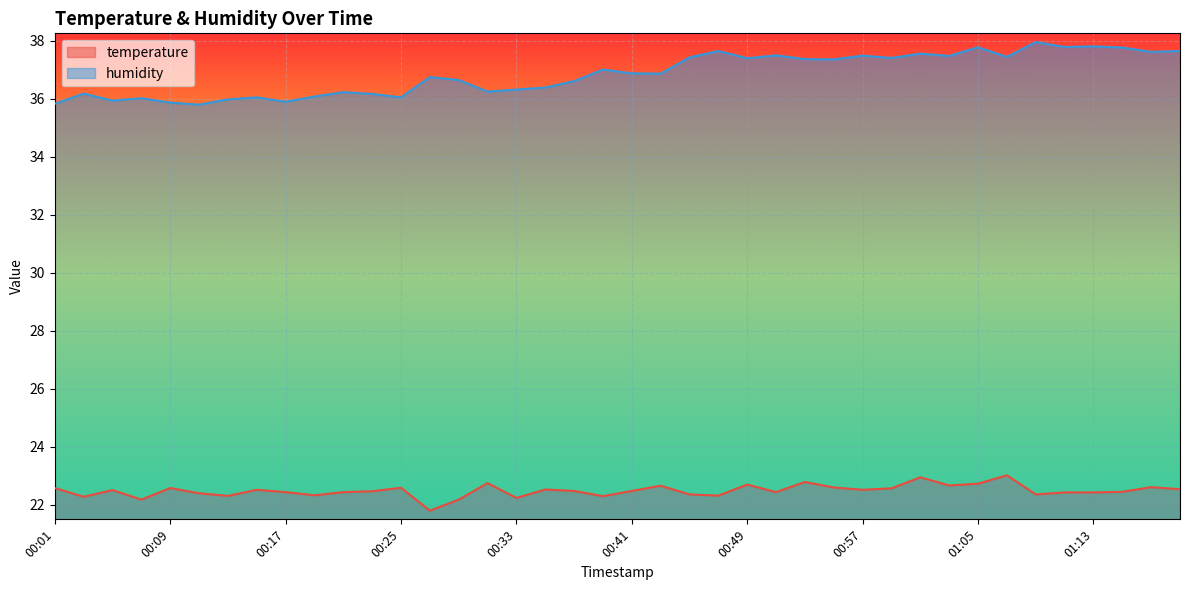

What is the total value across all series at 00:23?

58.6